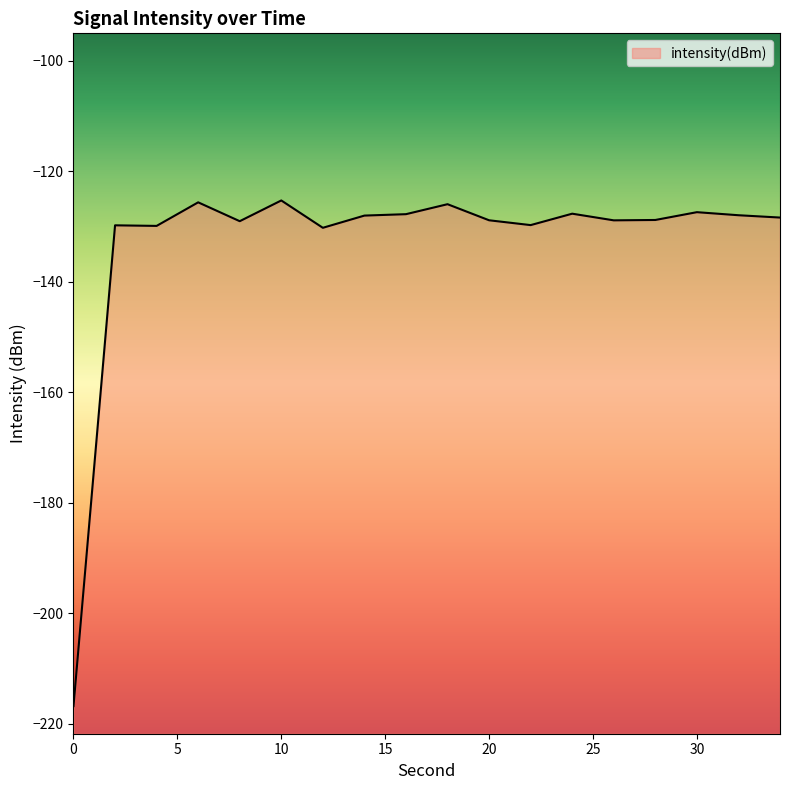

Read the value at 24.

-127.7